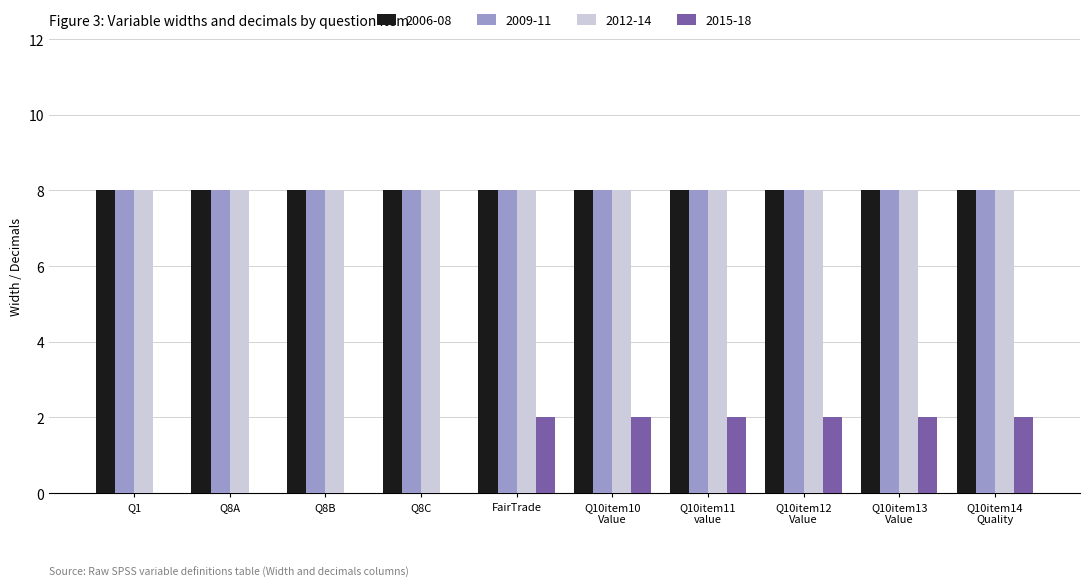

What is the maximum value shown in the chart?

8